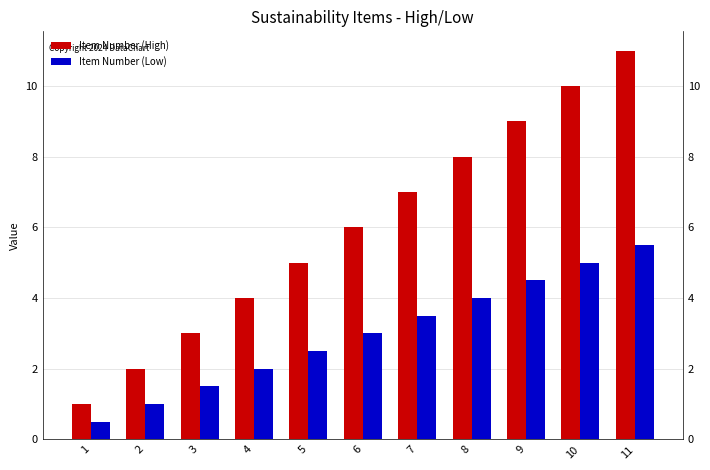

What is the sum of all Item Number (Low) values?

33.0